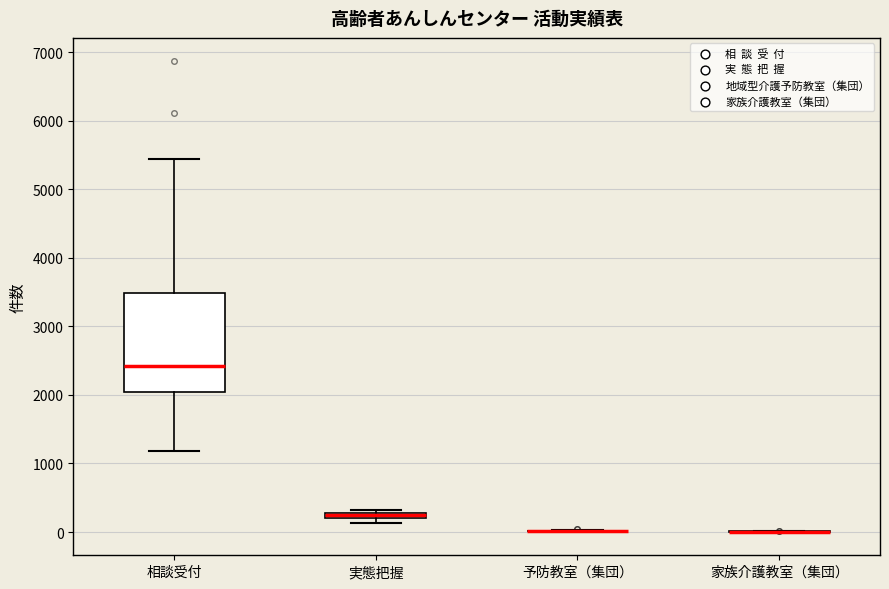

Comparing the boxes themselves (not the whiskers), which one is the tallest?

相談受付